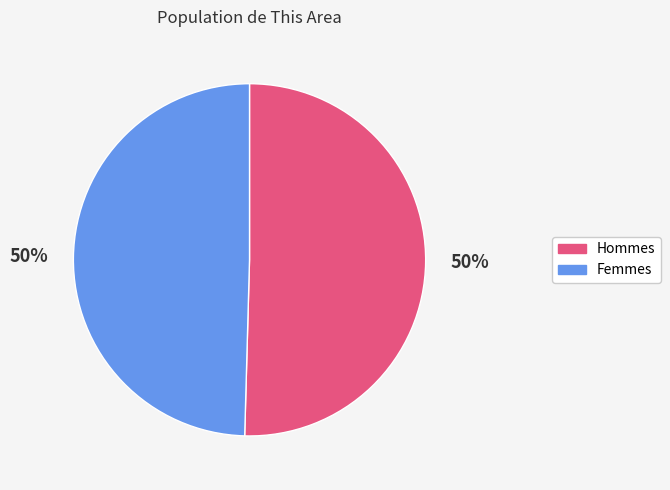

To the nearest percent, what is the average slice percentage?

50%